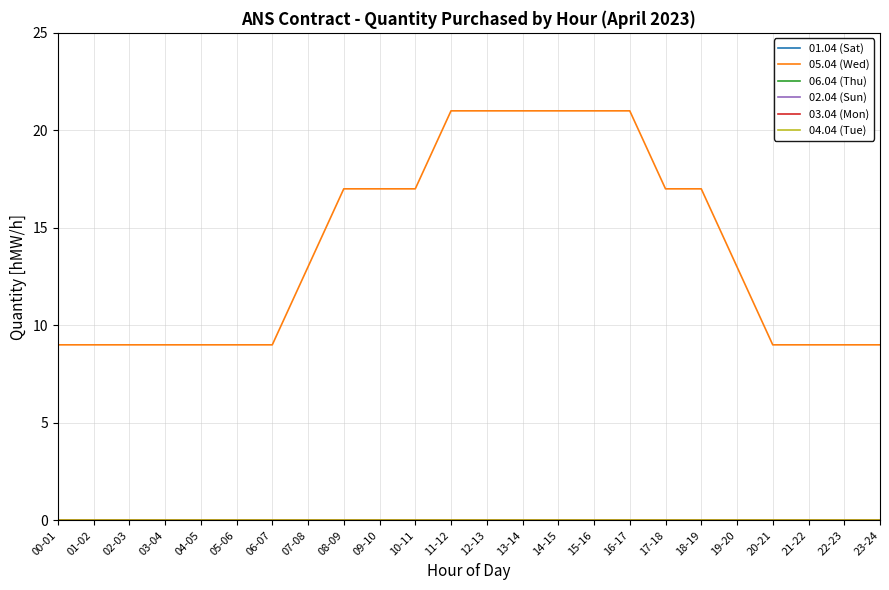

Does the chart have visible grid lines?

Yes